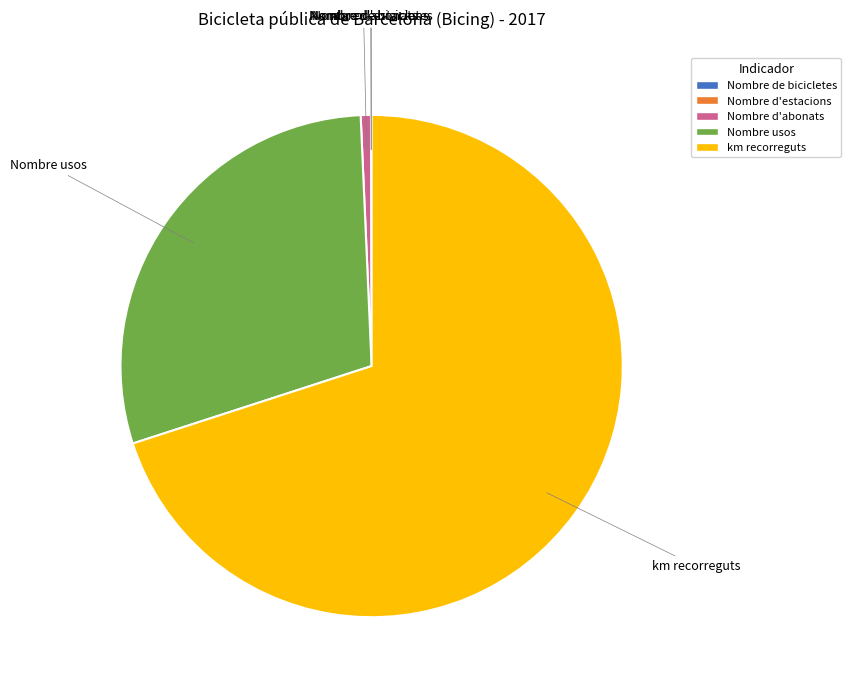

Which slice represents more than half of the pie?

km recorreguts